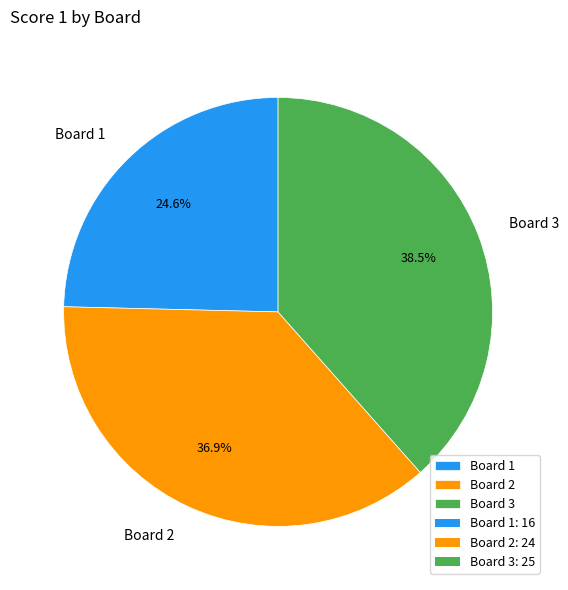

To the nearest percent, what portion does Board 2 represent?

37%